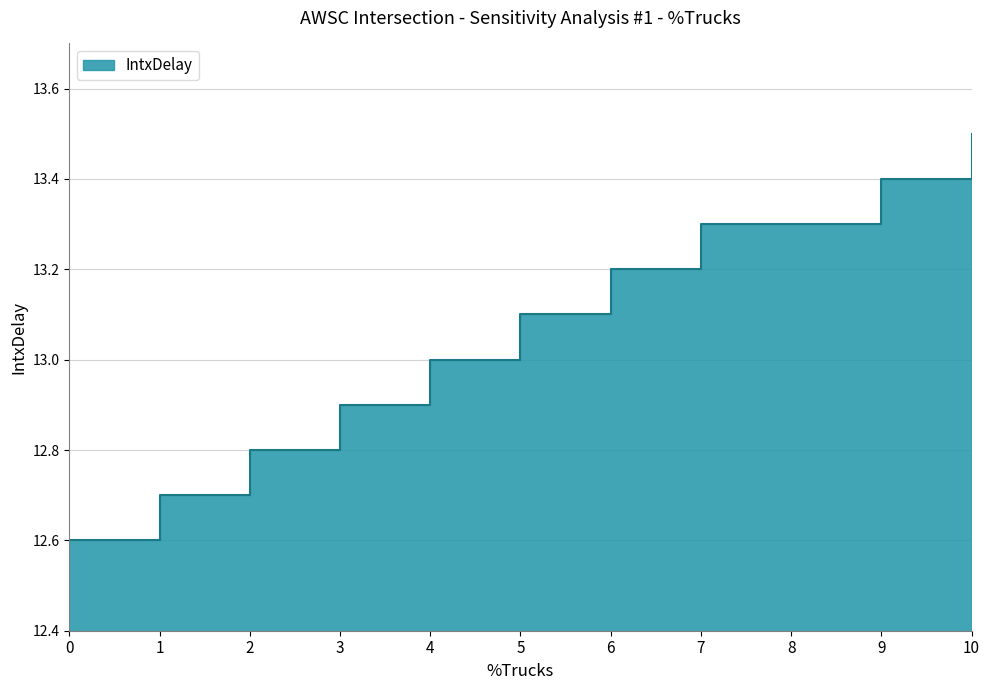

Count the number of categories in the chart.

11